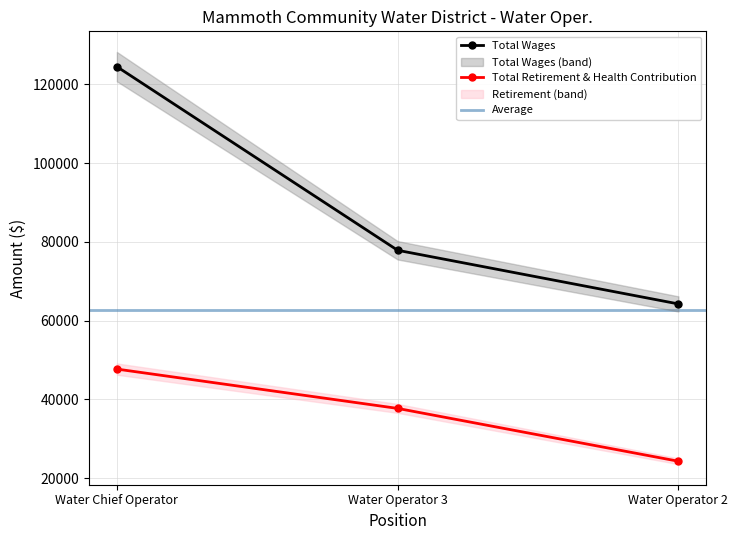

What is the total value across all series at Water Operator 2?

88545